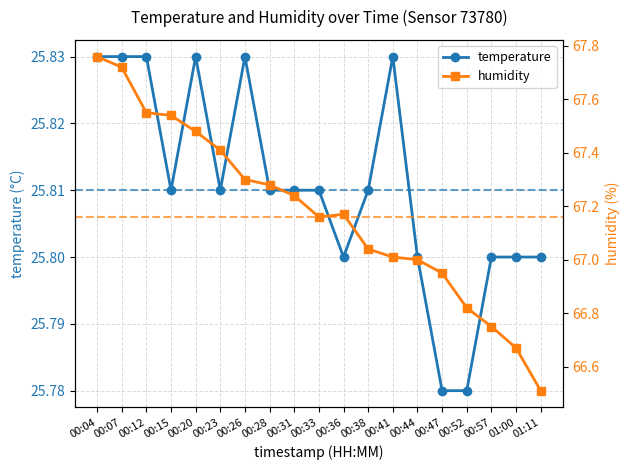

At 00:52, list the series in order from smallest to largest.

temperature, humidity